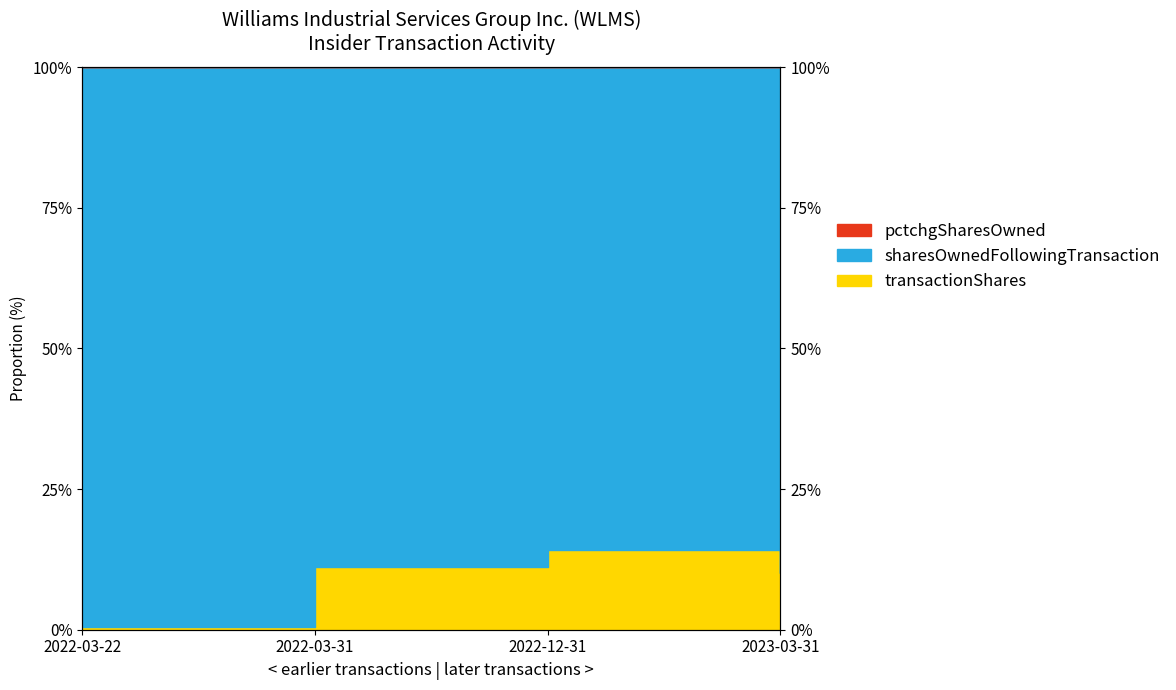

What is the difference between the maximum and minimum values in the transactionShares series?

13.7